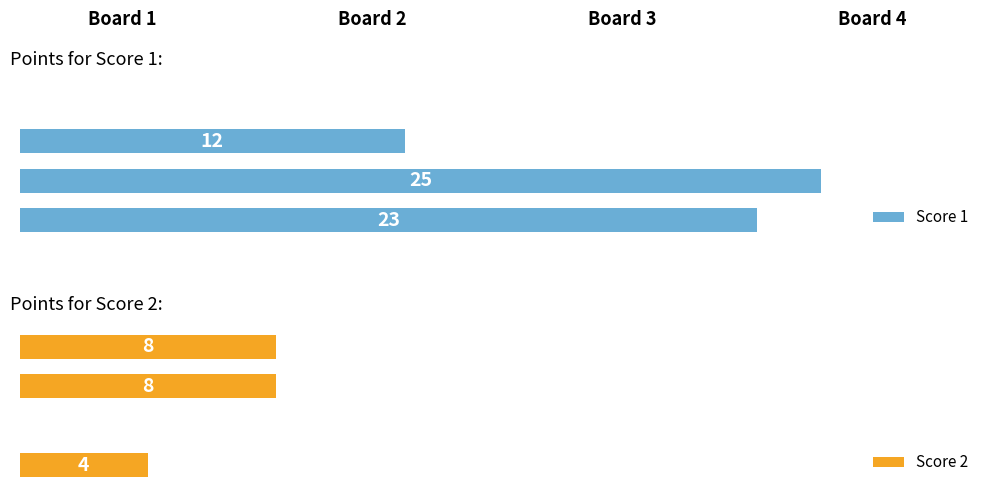

At how many categories does at least one series exceed 9?

3